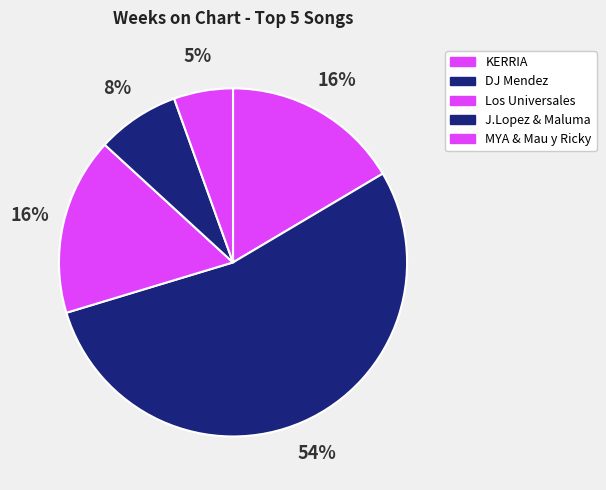

What is the largest slice in the pie chart?

DJ Mendez